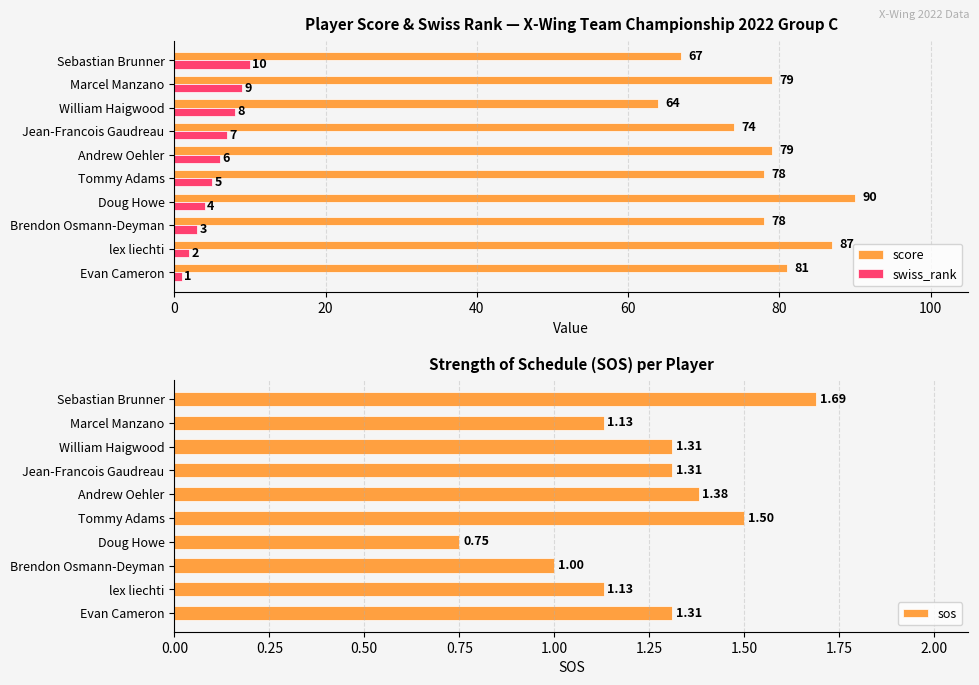

What is the minimum value for swiss_rank?

1